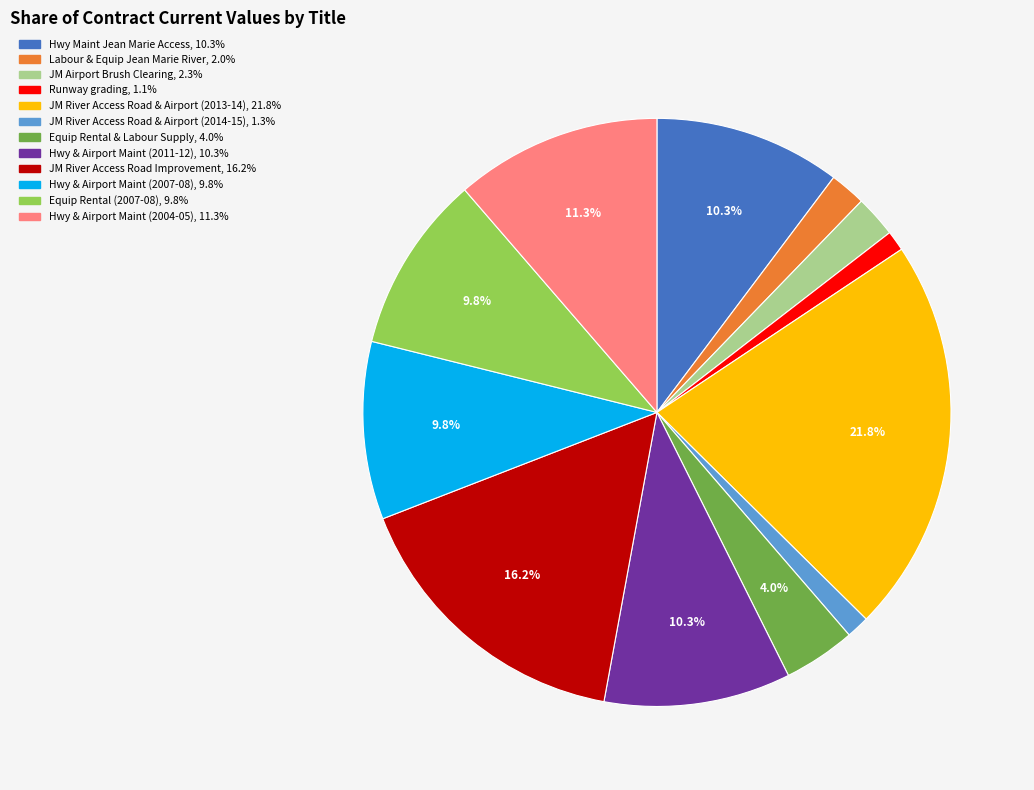

How many segments does this pie chart have?

12